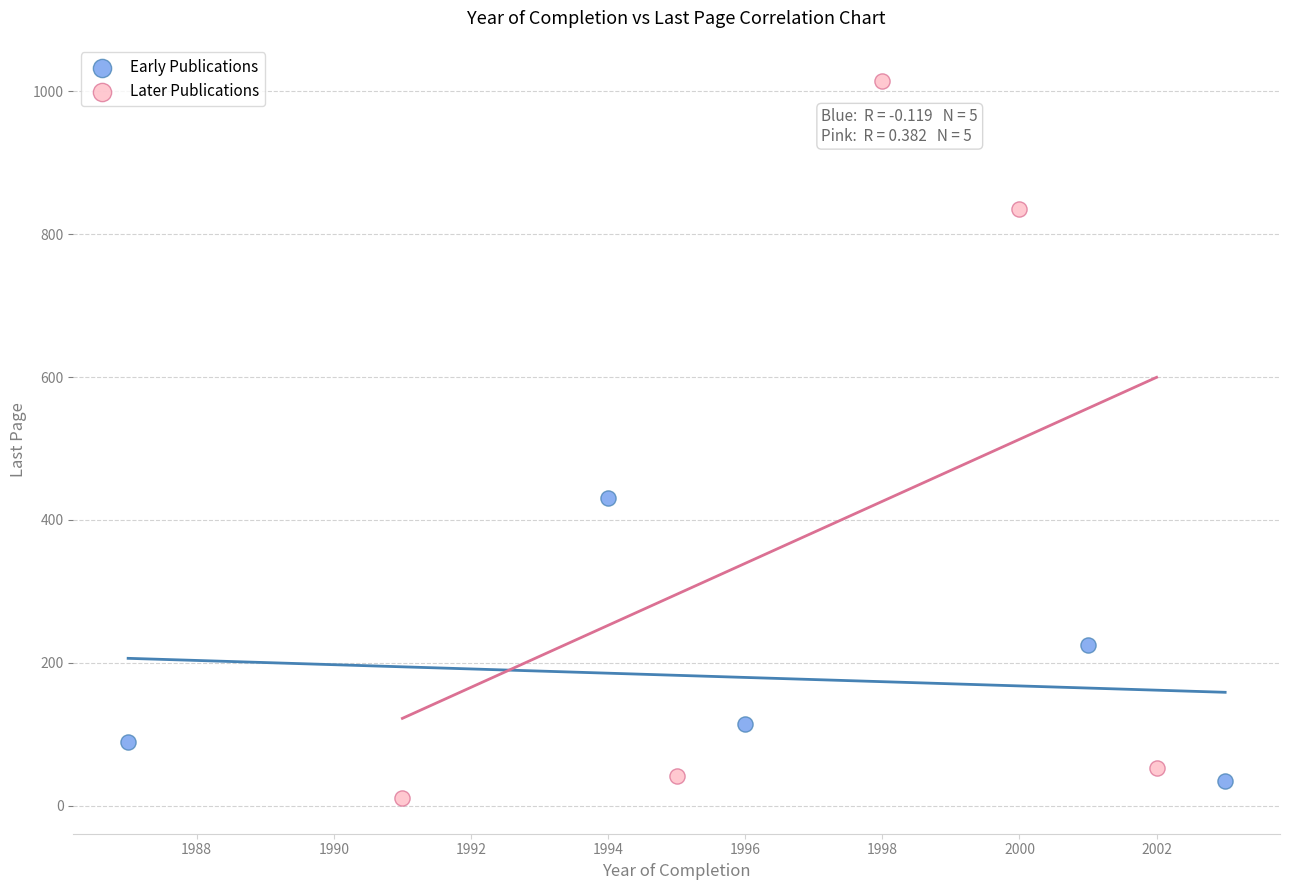

Which series has the largest Y range (max minus min)?

Later Publications